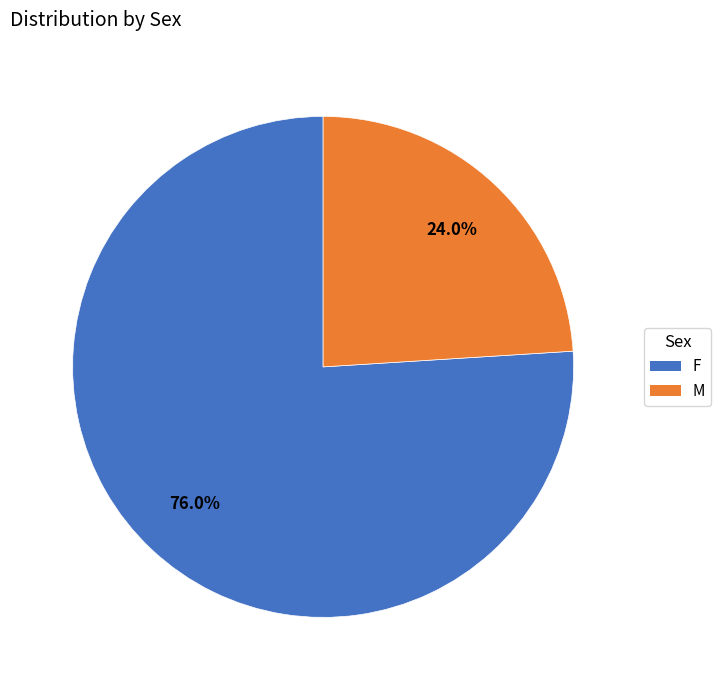

To the nearest percent, what is the combined percentage of F and M?

100%